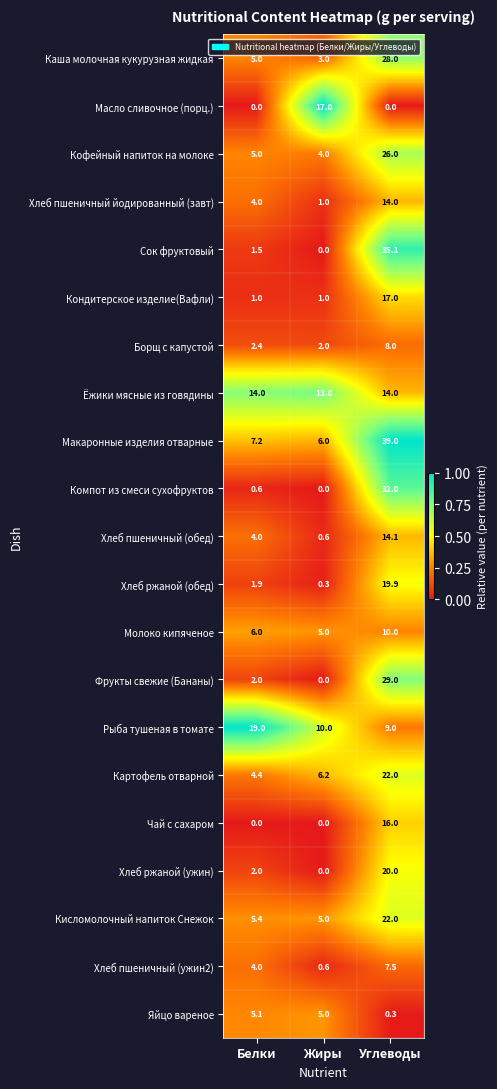

What is the difference between the highest and lowest values at Белки?

19.0